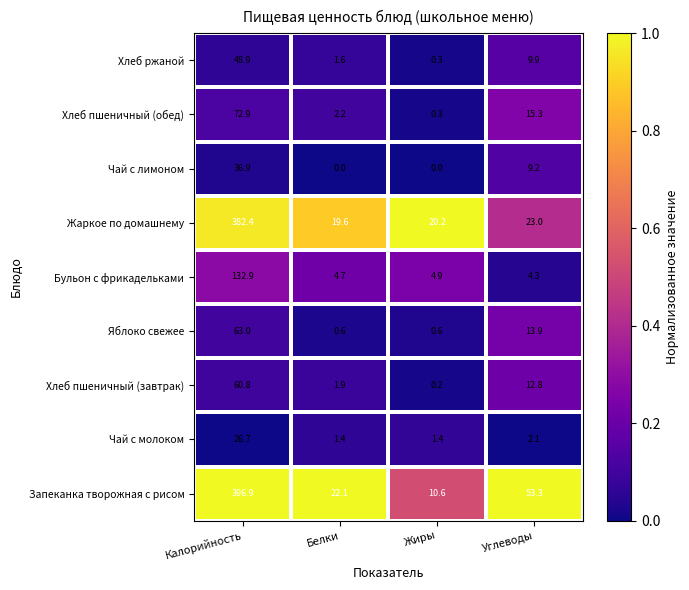

What is the spread (max minus min) of values at Калорийность?

370.2